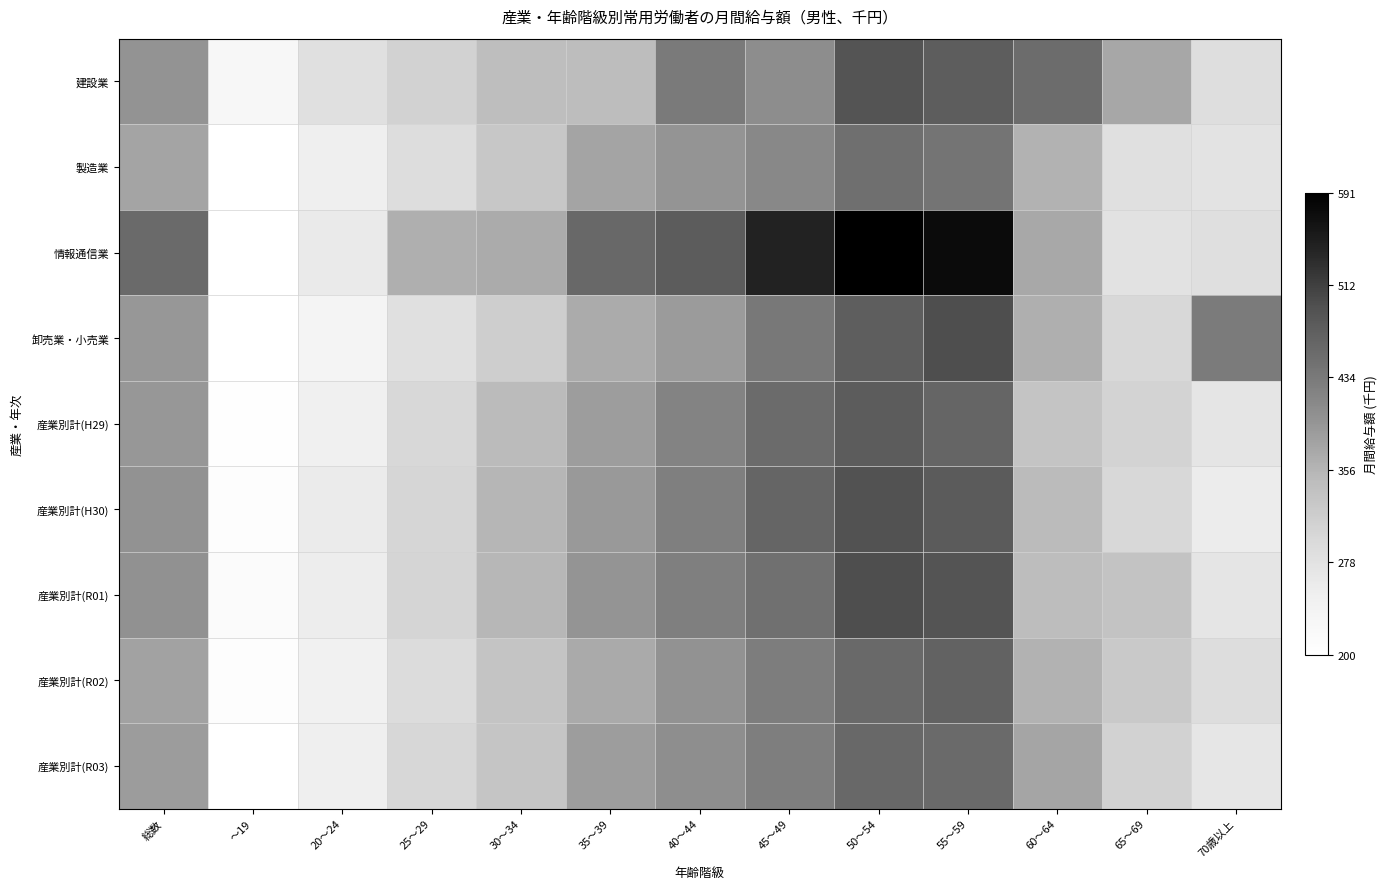

How many data points in 建設業 are above 372?

7